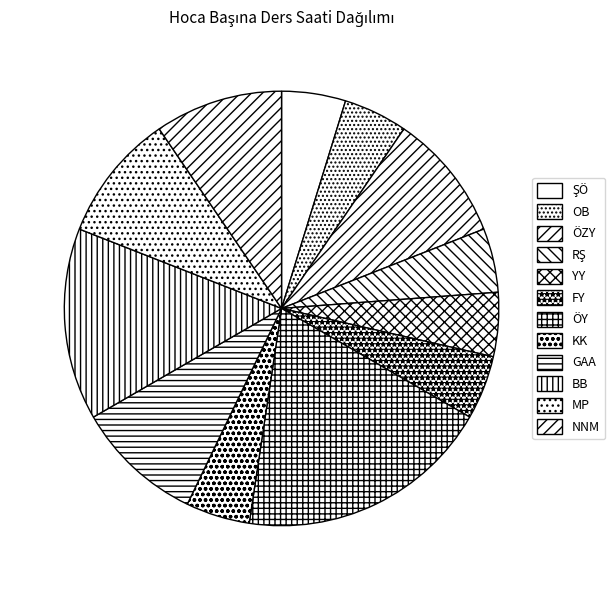

Does KK account for over 50% of the chart?

No